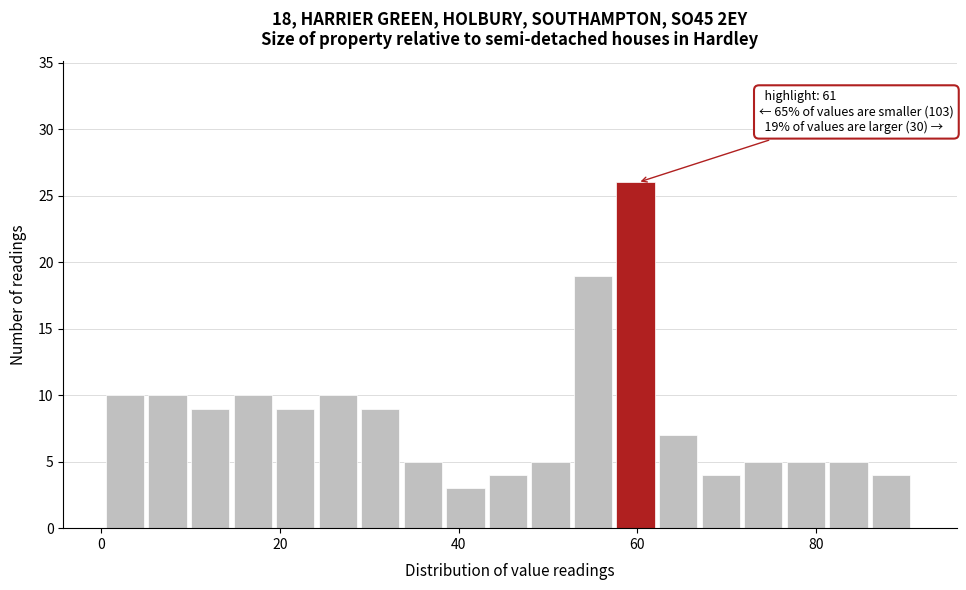

Around what value on the x-axis is the tallest bar? Give the approximate position of its centre, as read against the axis.

60